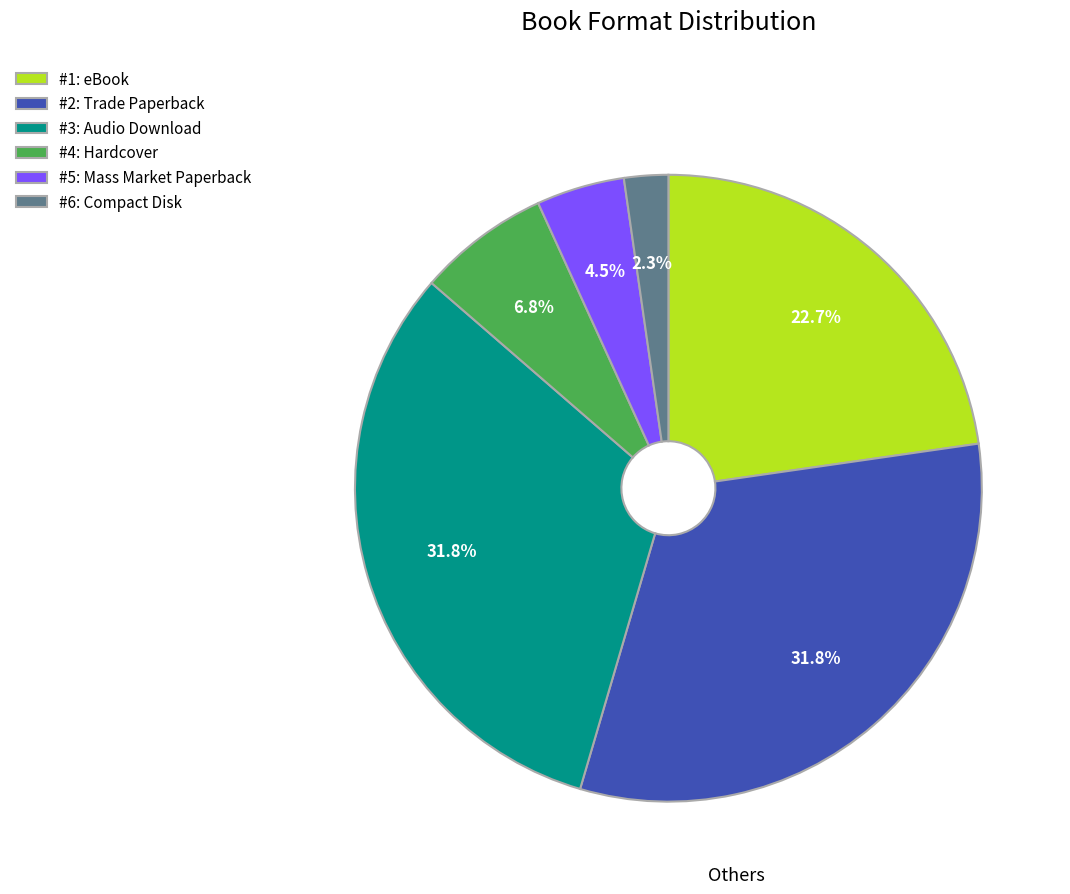

How many slices are in this pie chart?

6